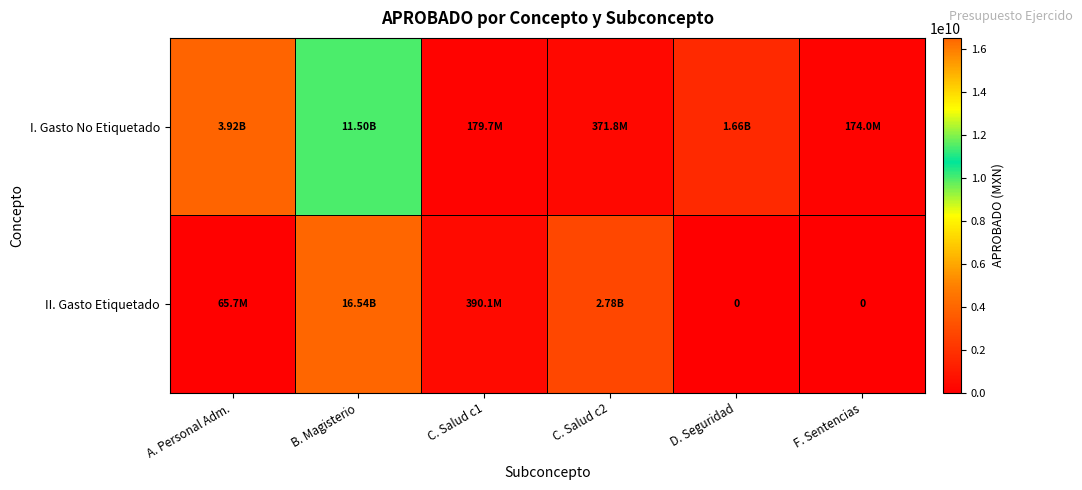

At how many categories does at least one series exceed 1863071710?

3